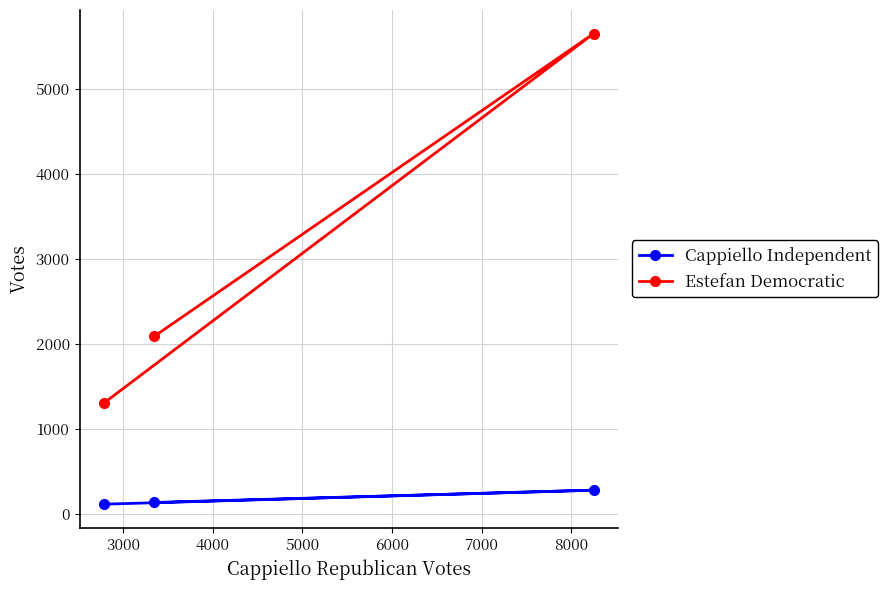

Reading left to right, transcribe all the data shown in this chart.

Cappiello Independent: 130	275	110
Estefan Democratic: 2088	5653	1302